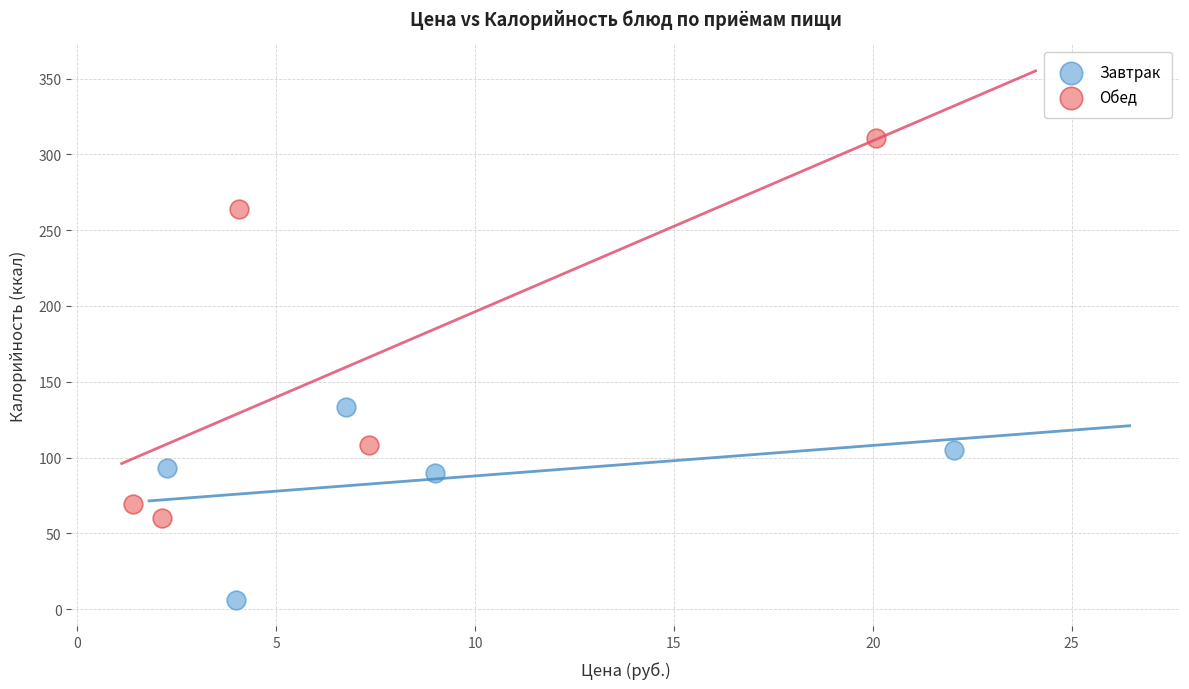

Which series has the largest Y range (max minus min)?

Обед